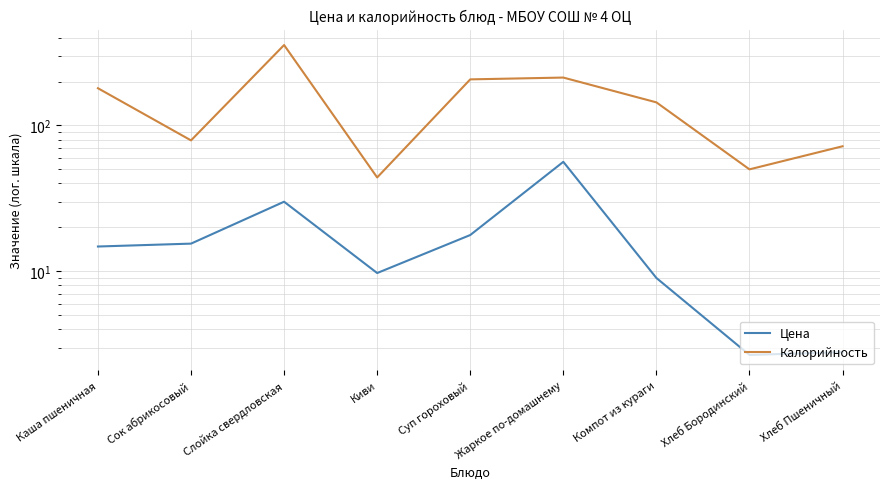

Which series changed the most between Слойка свердловская and Суп гороховый?

Калорийность